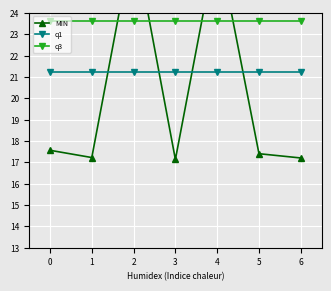

Reading left to right, what are all the values shown in this chart?

MIN: 17.6	17.2	27.6	17.1	27.4	17.4	17.2
q1: 21.2	21.2	21.2	21.2	21.2	21.2	21.2
q3: 23.6	23.6	23.6	23.6	23.6	23.6	23.6